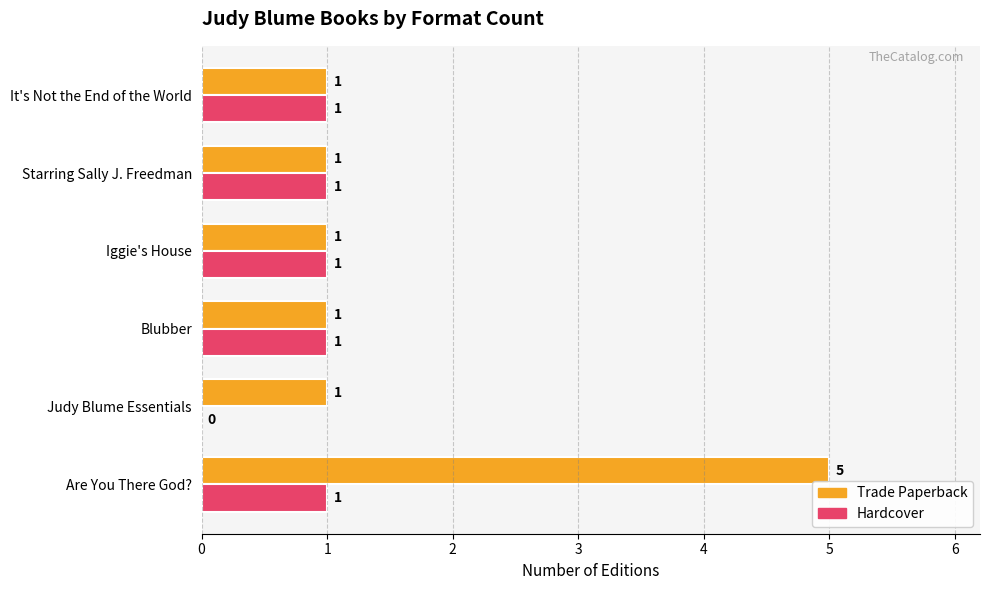

How many values in the Trade Paperback series exceed 1?

1